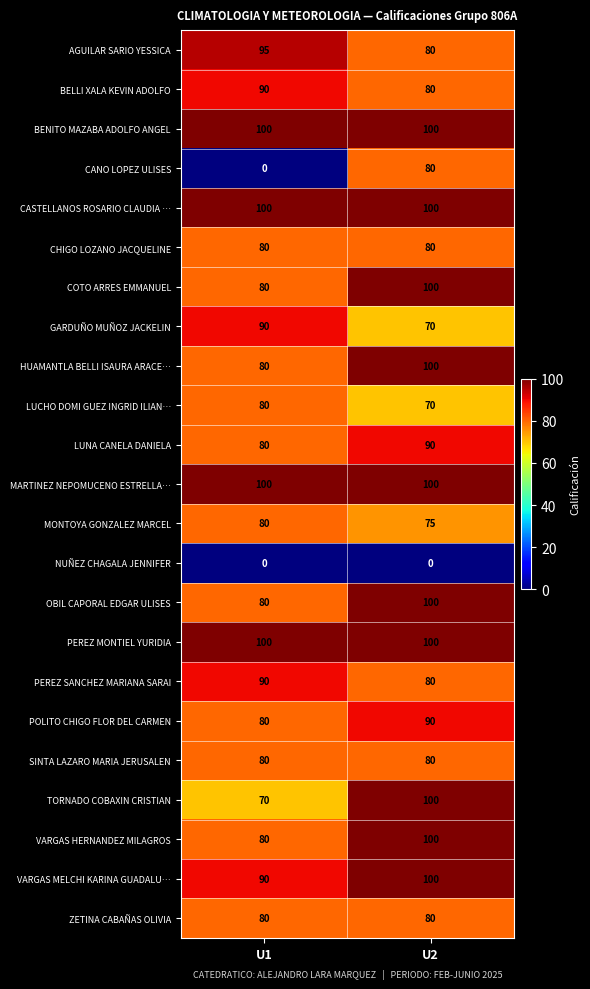

The TORNADO COBAXIN CRISTIAN series shows 144 at U2. True or false?

False